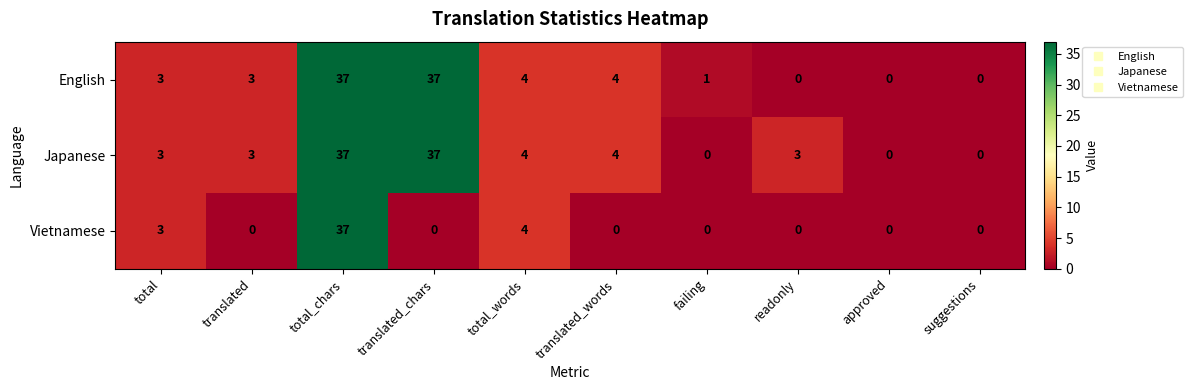

Count the number of categories in the chart.

10